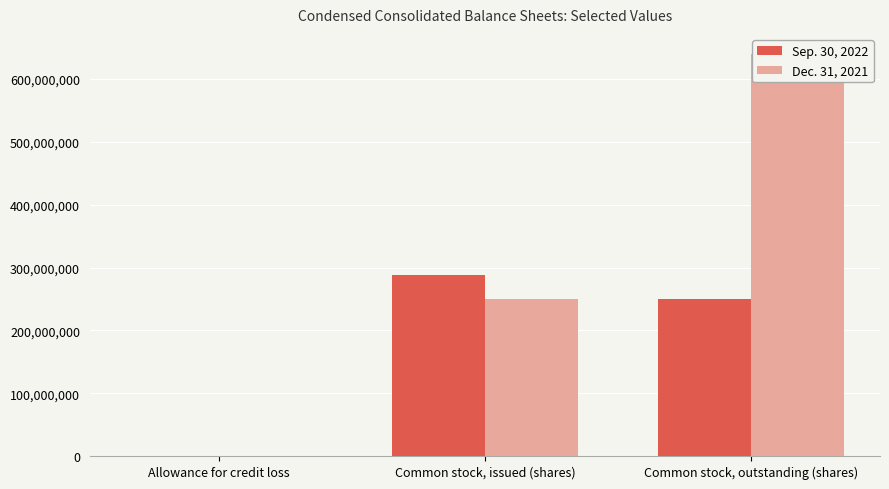

At Common stock, issued (shares), list the series in order from smallest to largest.

Dec. 31, 2021, Sep. 30, 2022